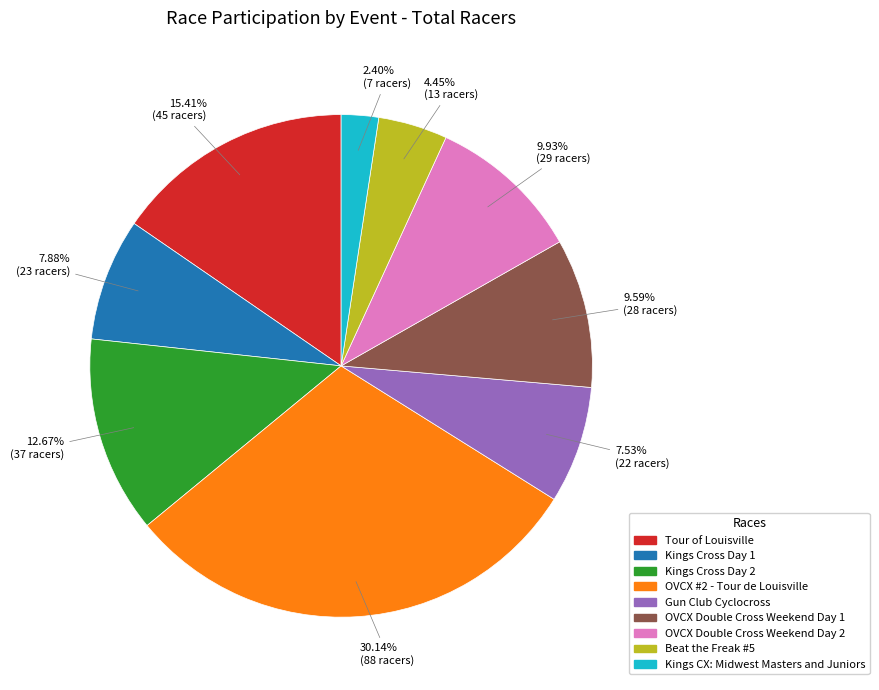

To the nearest percent, what portion does OVCX Double Cross Weekend Day 2 represent?

10%